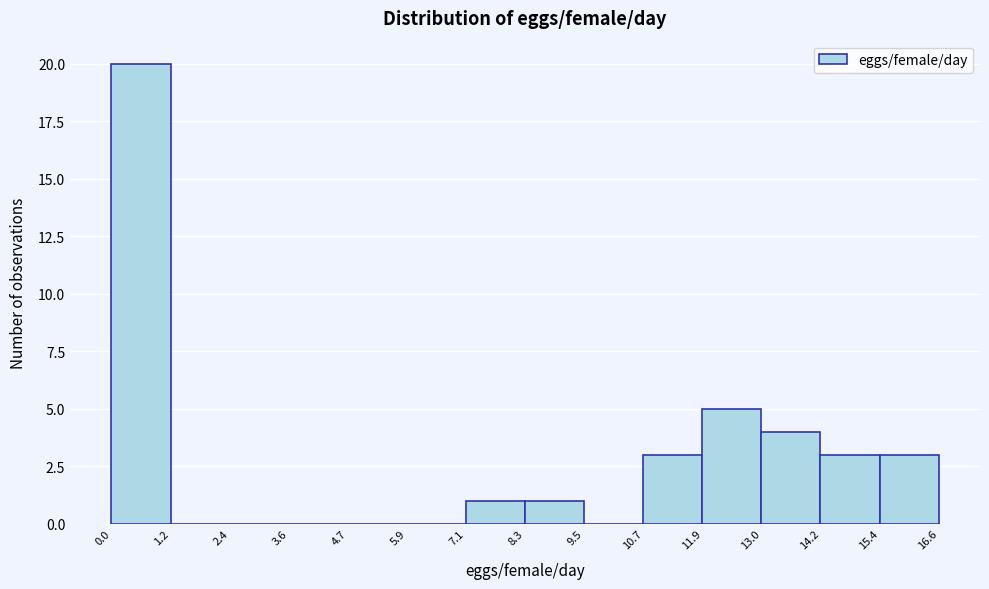

How tall is the bar that spans 8.3 to 9.5 on the x-axis? The values are not printed on the chart, so give them approximately, as read against the axis.

1